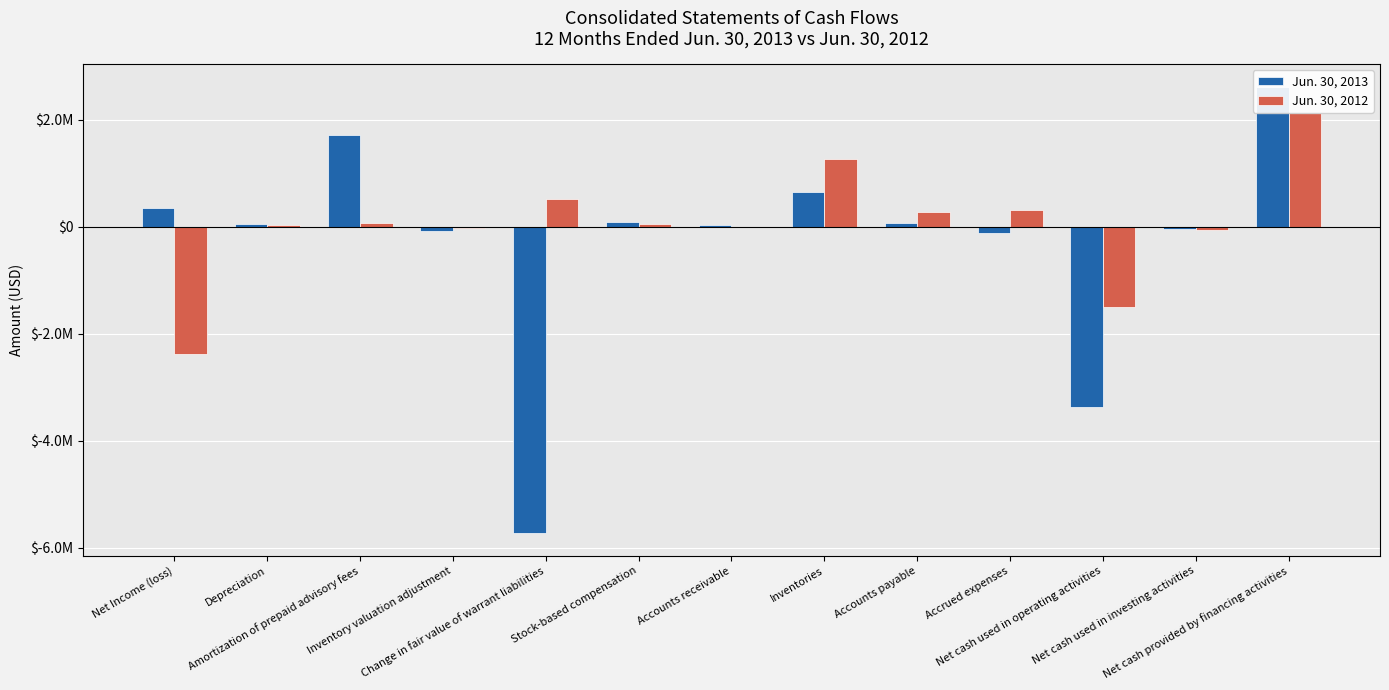

List the series in order of their peak value, highest first.

Jun. 30, 2013, Jun. 30, 2012